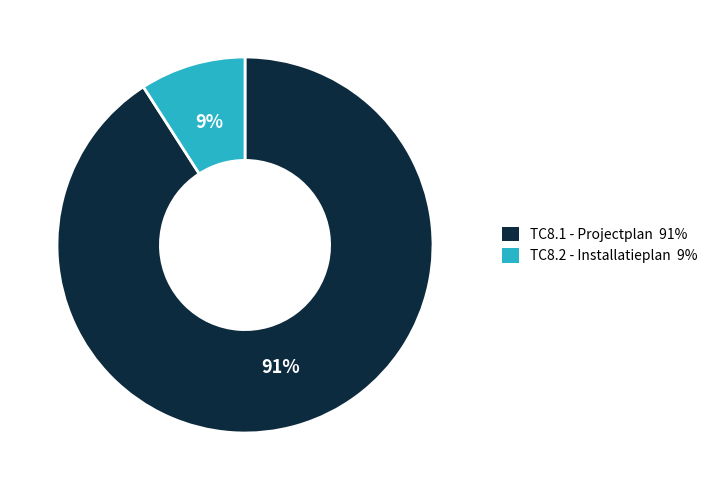

How many slices are in this pie chart?

2